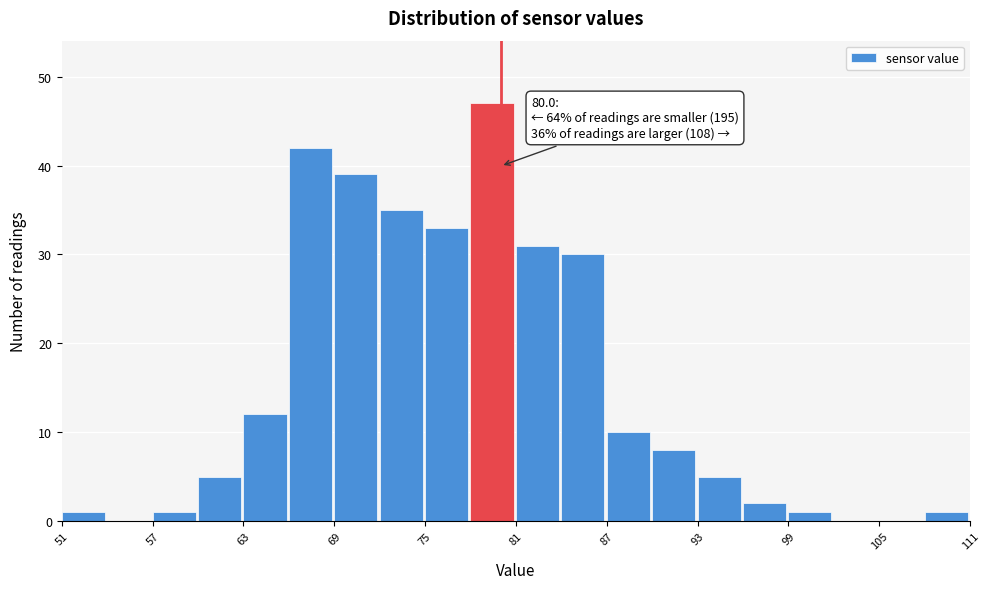

Around what value on the x-axis is the tallest bar? Give the approximate position of its centre, as read against the axis.

79